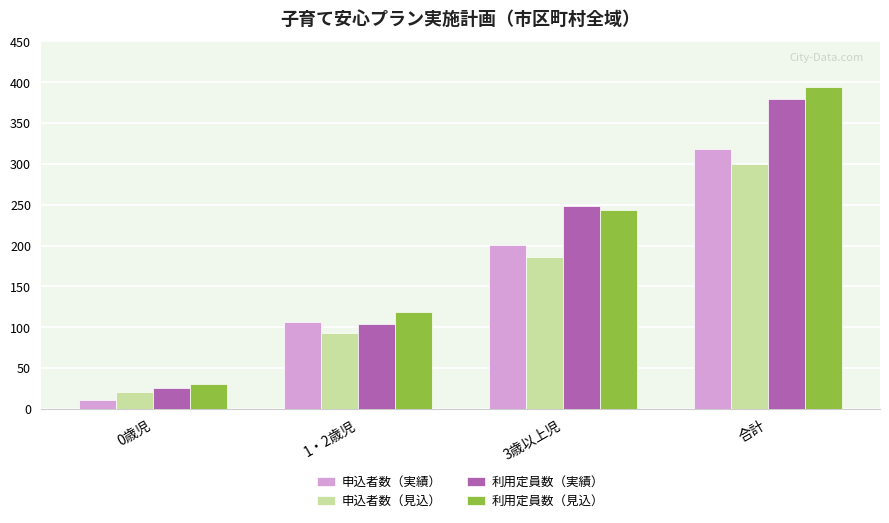

Reading right to left, what are all the values shown in this chart?

申込者数（実績）: 合計=318	3歳以上児=201	1・2歳児=106	0歳児=11
申込者数（見込）: 合計=300	3歳以上児=186	1・2歳児=93	0歳児=21
利用定員数（実績）: 合計=379	3歳以上児=249	1・2歳児=104	0歳児=26
利用定員数（見込）: 合計=394	3歳以上児=244	1・2歳児=119	0歳児=31